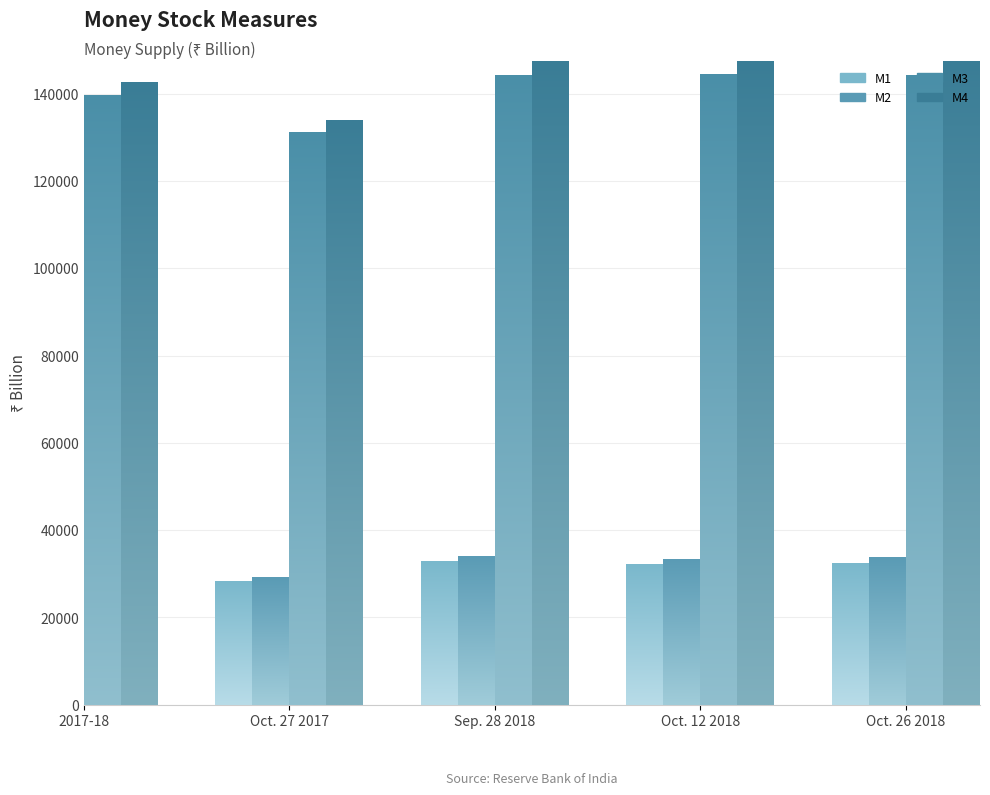

At which label does M3 first exceed 144229?

Sep. 28 2018